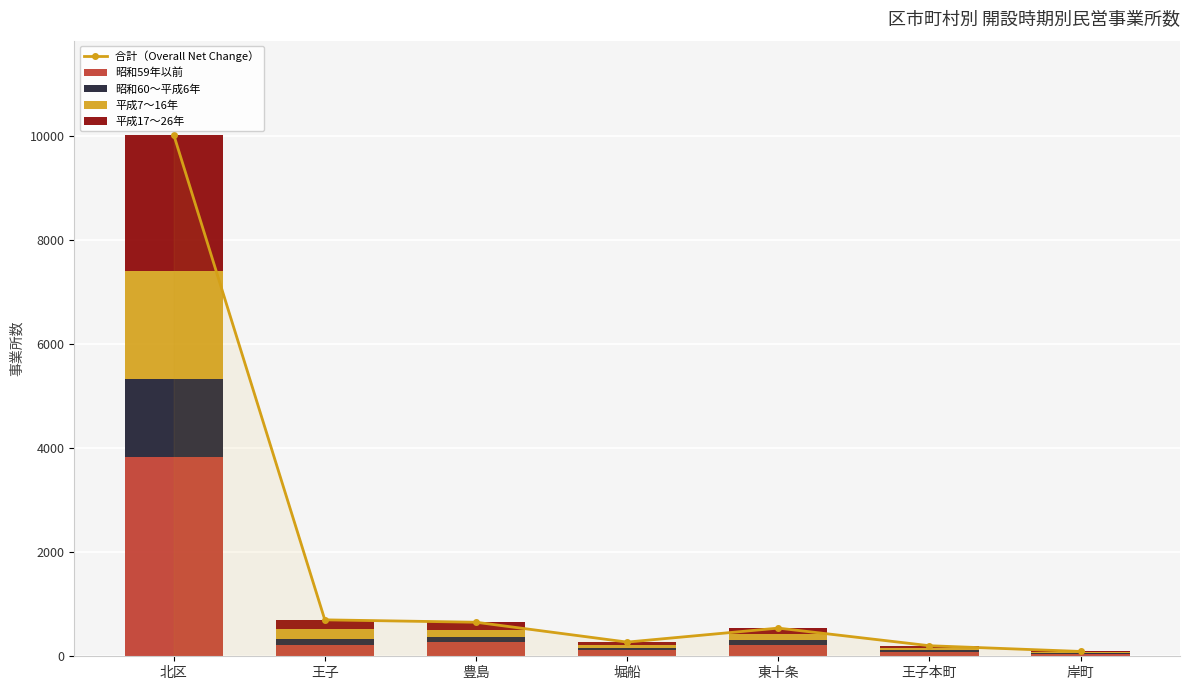

Is the value of 平成7〜16年 at 東十条 greater than the value of 平成17〜26年 at 岸町?

Yes